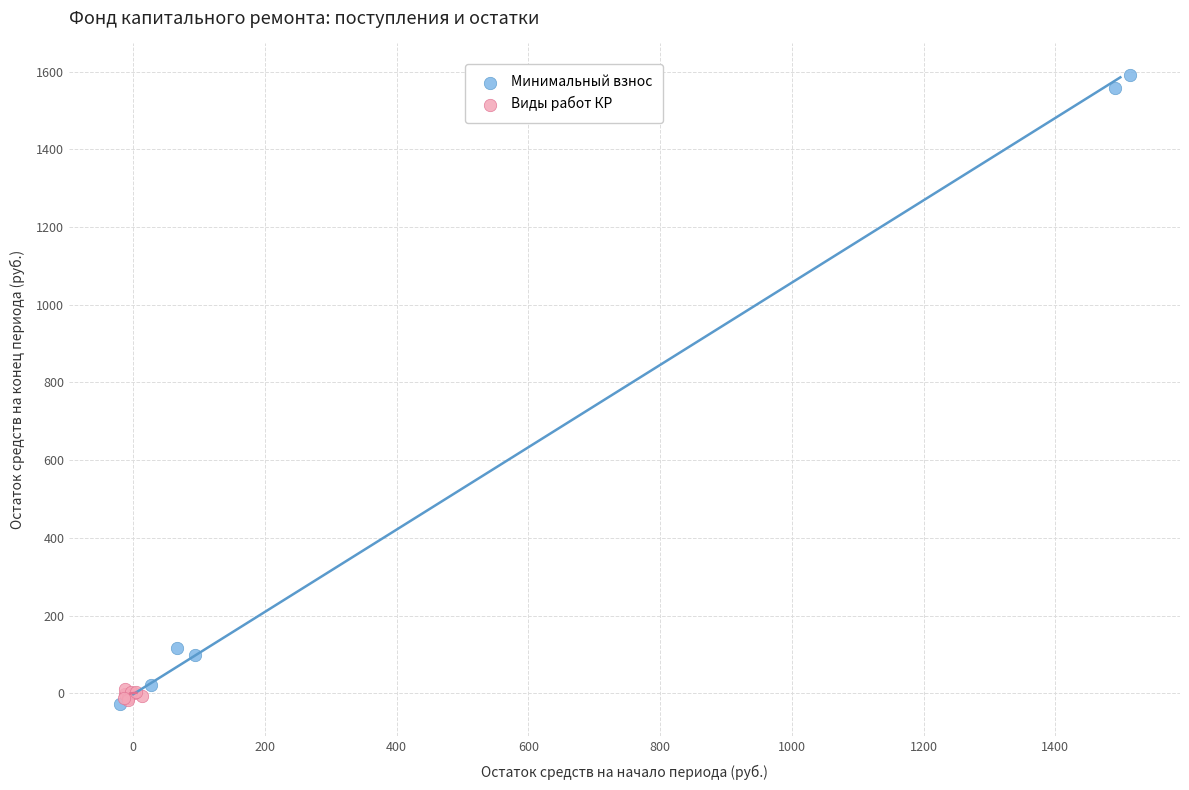

Which series contains the highest Y value?

Минимальный взнос